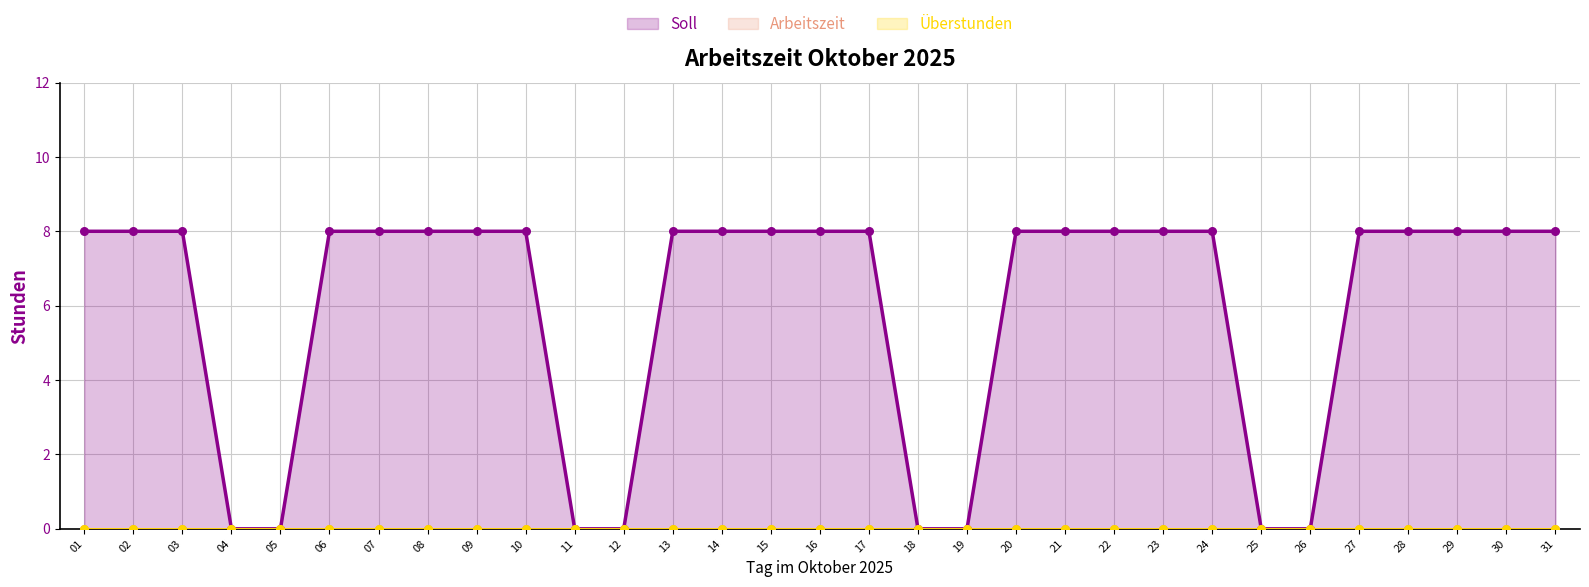

Is the value of Arbeitszeit at 31 greater than the value of Soll at 11?

No